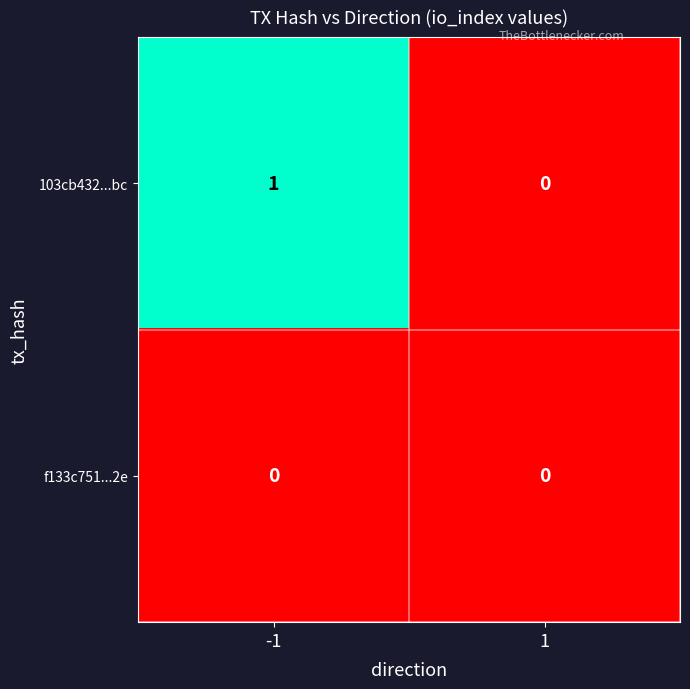

Reading left to right, extract all data points from this chart.

103cb432...bc: -1=1	1=0
f133c751...2e: -1=0	1=0